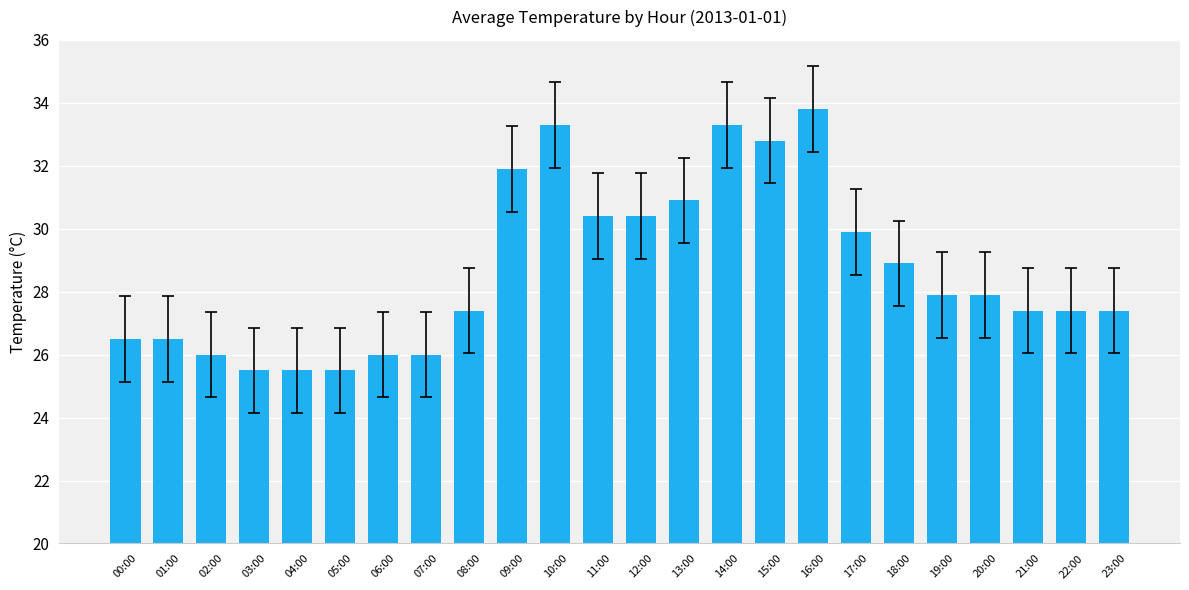

What is the label of the 22nd bar from the left?

21:00